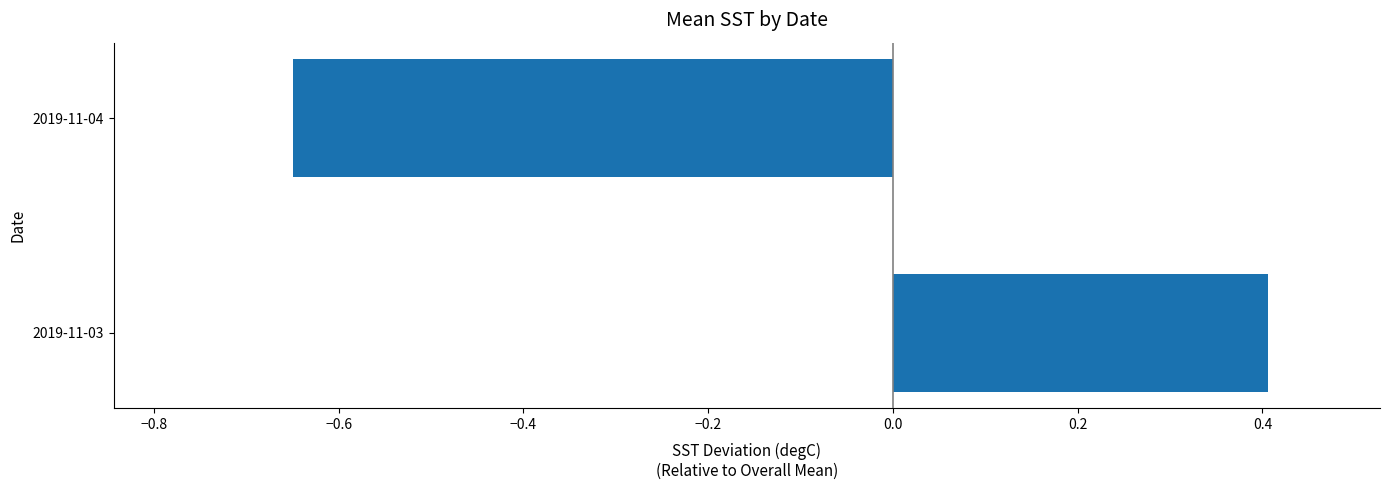

The value at 2019-11-04 is -1.0. True or false?

False